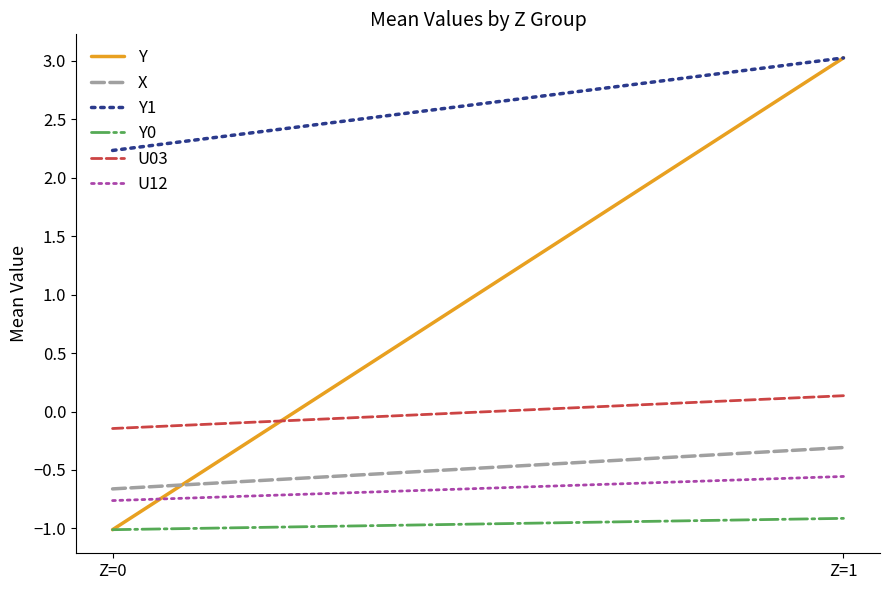

At which category is the sum across all series the highest?

Z=1